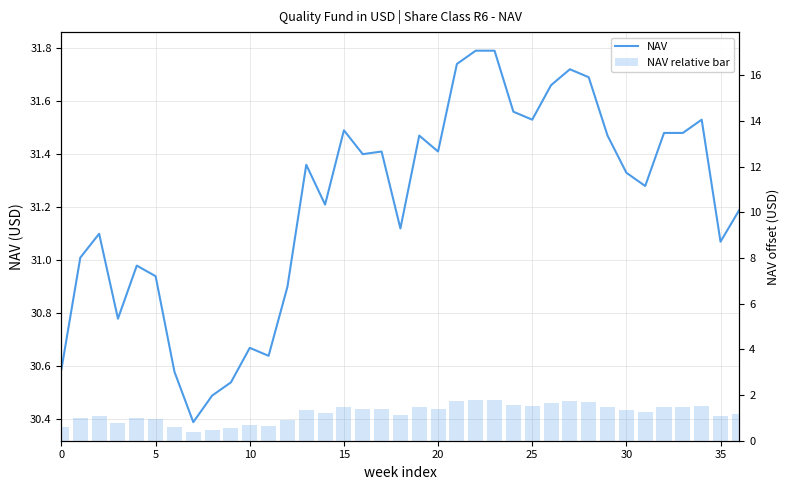

Reading left to right, transcribe all the data shown in this chart.

NAV: 30.6	31.0	31.1	30.8	31.0	30.9	30.6	30.4	30.5	30.5	30.7	30.6	30.9	31.4	31.2	31.5	31.4	31.4	31.1	31.5	31.4	31.7	31.8	31.8	31.6	31.5	31.7	31.7	31.7	31.5	31.3	31.3	31.5	31.5	31.5	31.1	31.2
NAV relative bar: 0.6	1.0	1.1	0.8	1.0	0.9	0.6	0.4	0.5	0.5	0.7	0.6	0.9	1.4	1.2	1.5	1.4	1.4	1.1	1.5	1.4	1.7	1.8	1.8	1.6	1.5	1.7	1.7	1.7	1.5	1.3	1.3	1.5	1.5	1.5	1.1	1.2